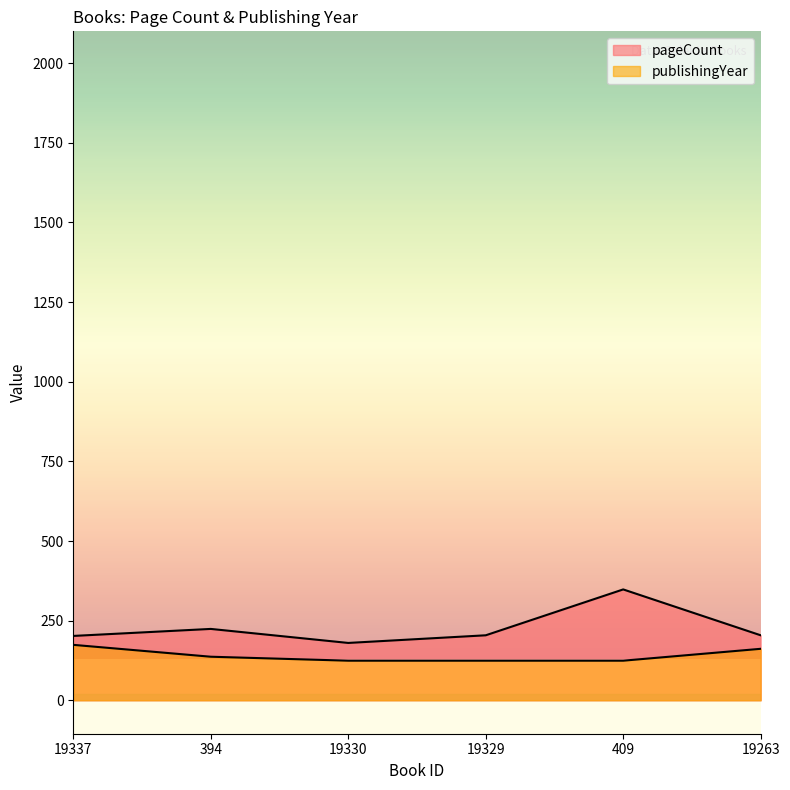

Which category has the lowest value in the pageCount series?

19330